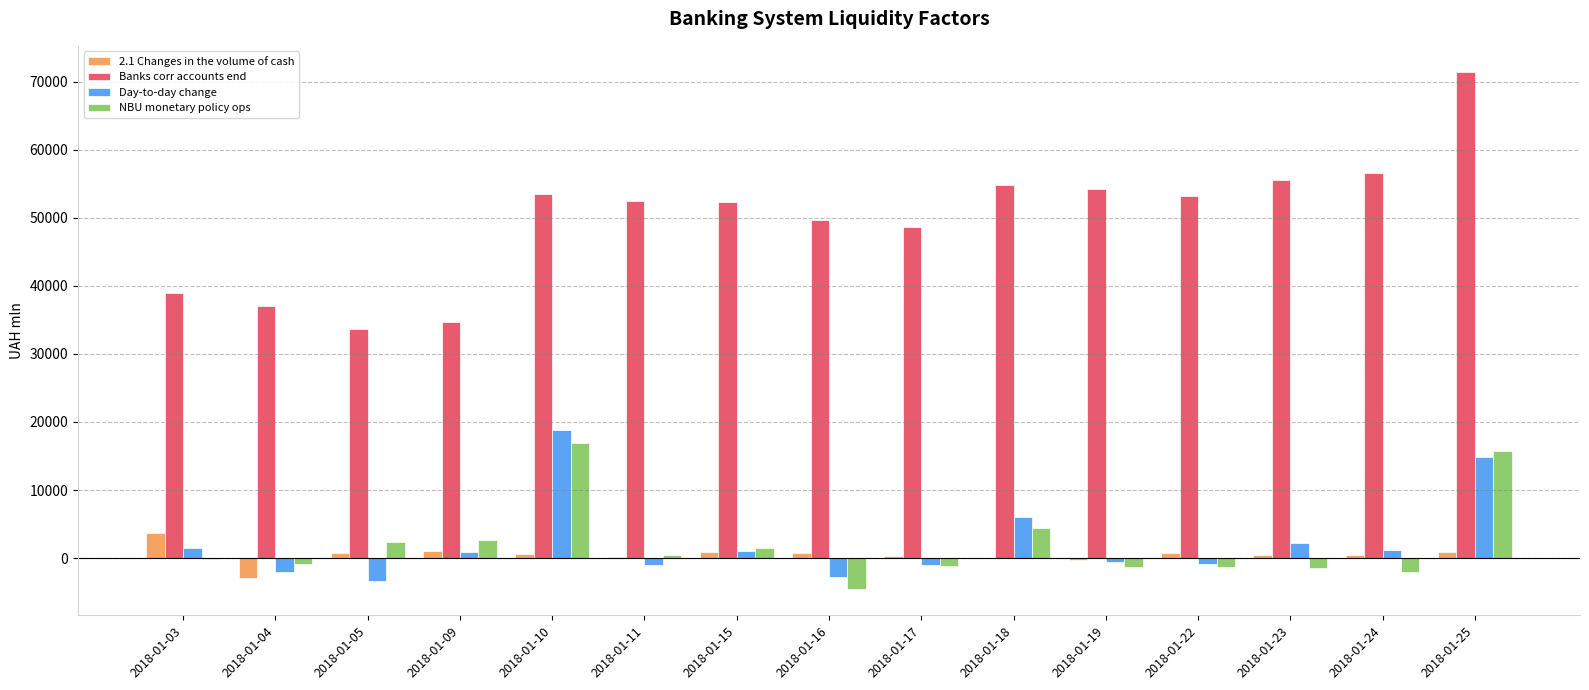

Where is Day-to-day change nearest to the value 7764?

2018-01-18